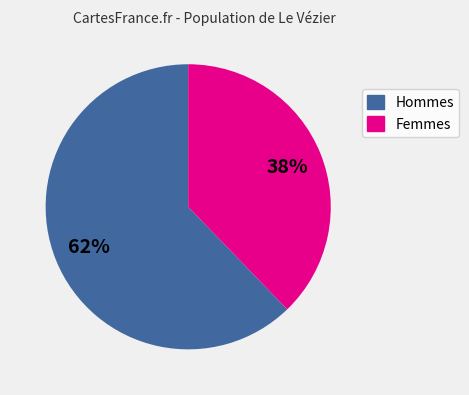

To the nearest percent, what is the average slice percentage?

50%